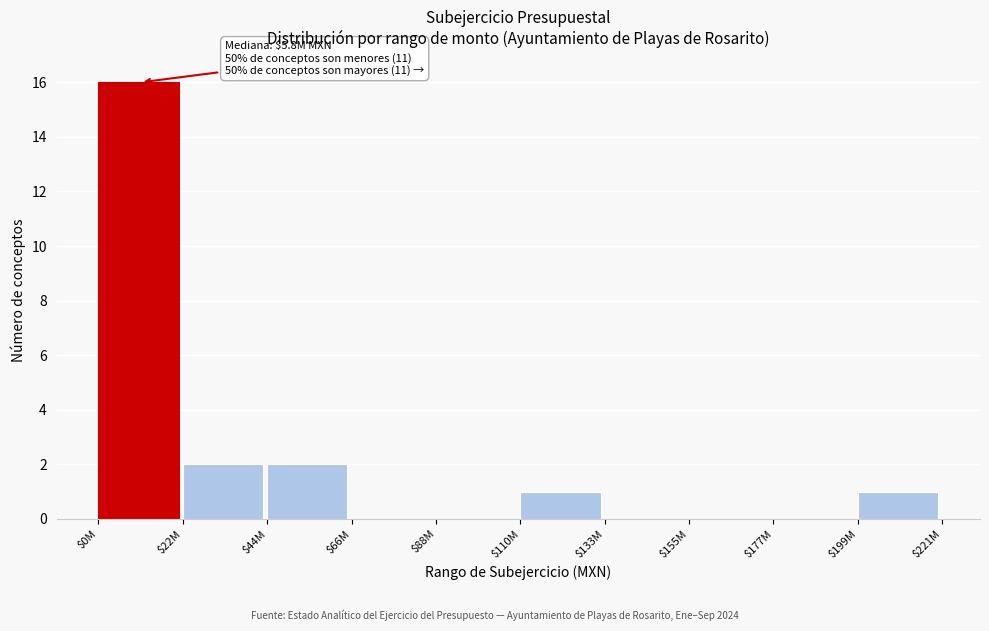

Which label corresponds to the largest value in the chart?

$0M